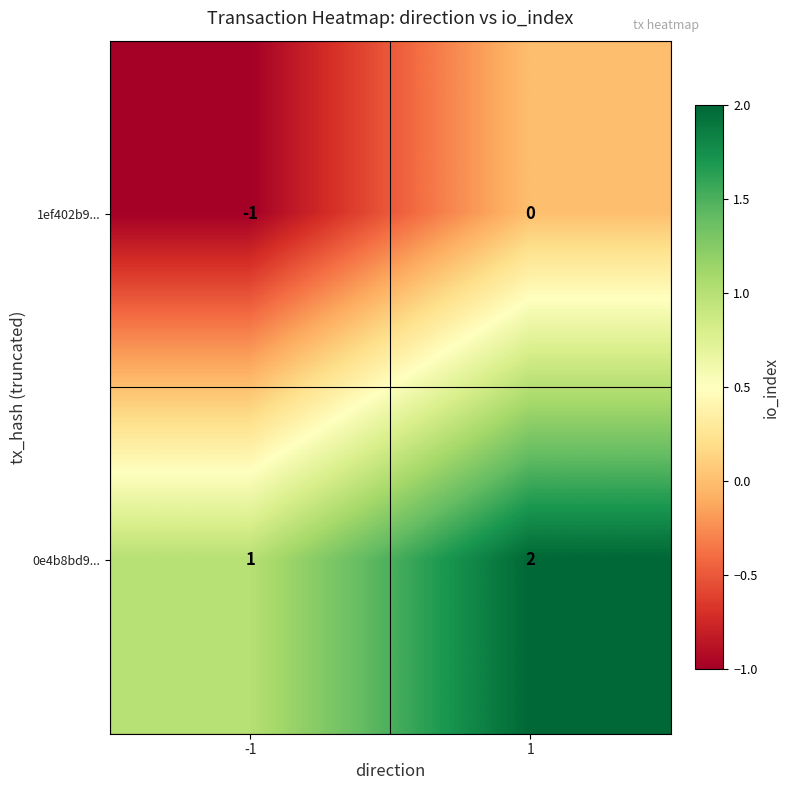

True or false: 0e4b8bd9... has a value of 0 at -1.

False